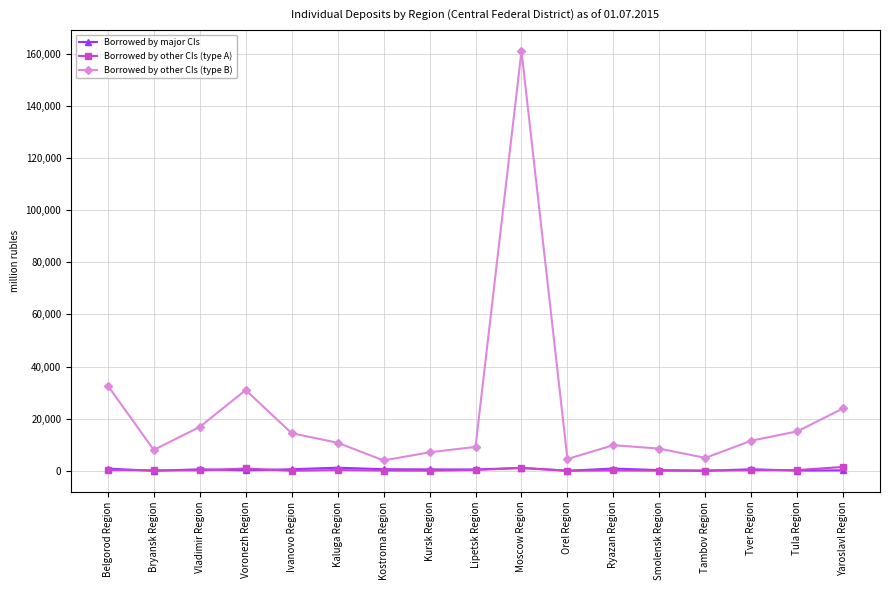

What is the average value of the Borrowed by other CIs (type B) series?

21970